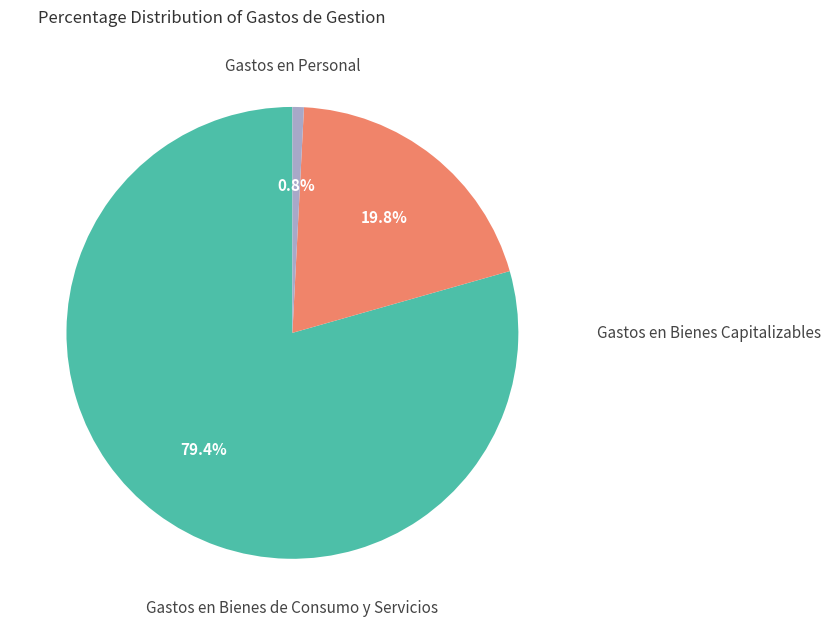

How many slices are in this pie chart?

3